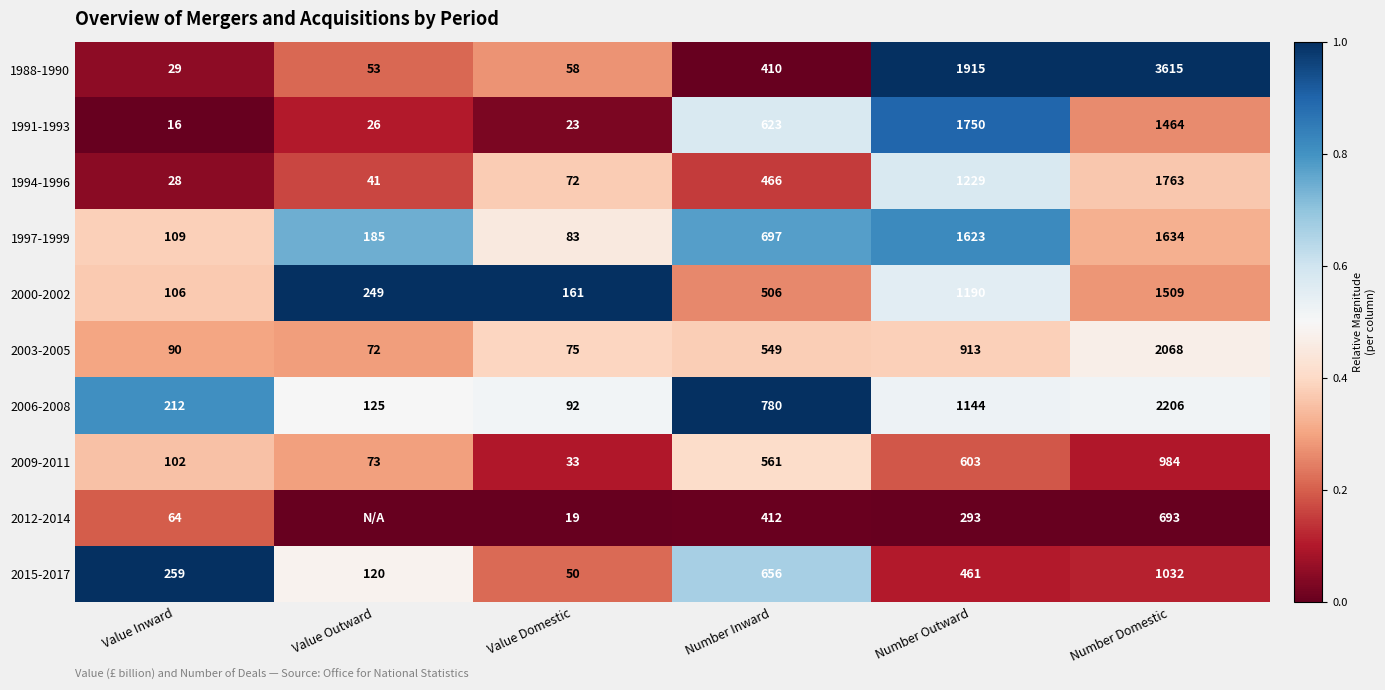

Rank the series at Number Domestic from lowest to highest value.

2012-2014, 2009-2011, 2015-2017, 1991-1993, 2000-2002, 1997-1999, 1994-1996, 2003-2005, 2006-2008, 1988-1990